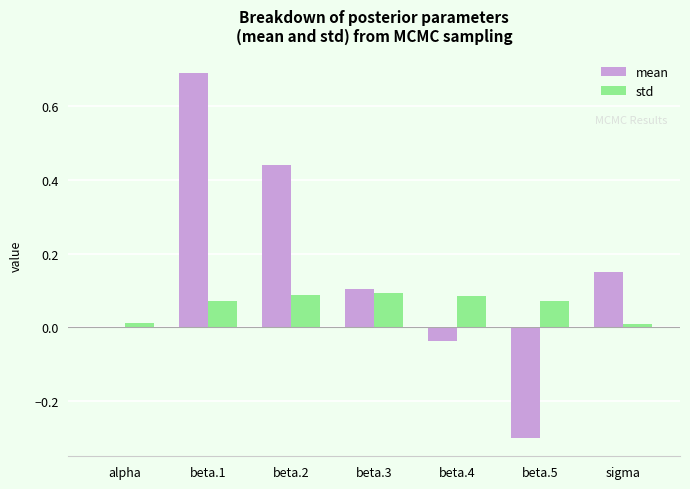

Between beta.4 and sigma, which series saw the biggest shift?

mean